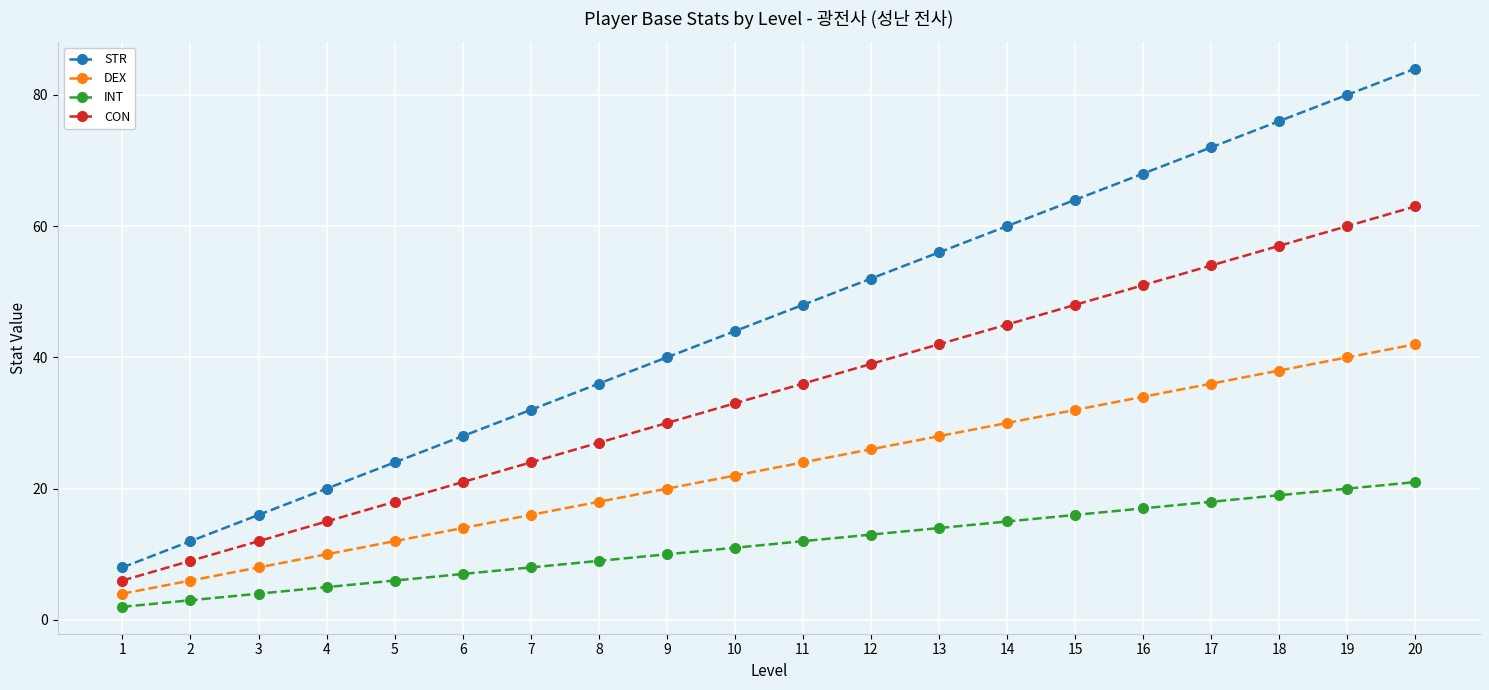

What is the highest value of the CON series?

63